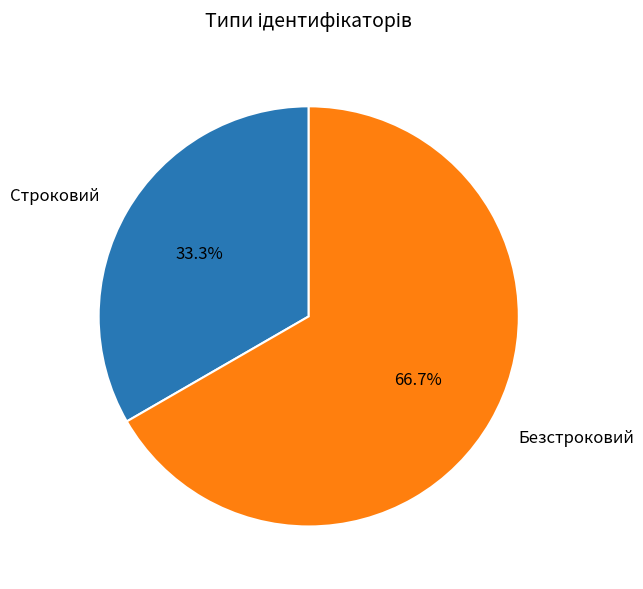

What is the total percentage of Безстроковий and Строковий?

100.0%